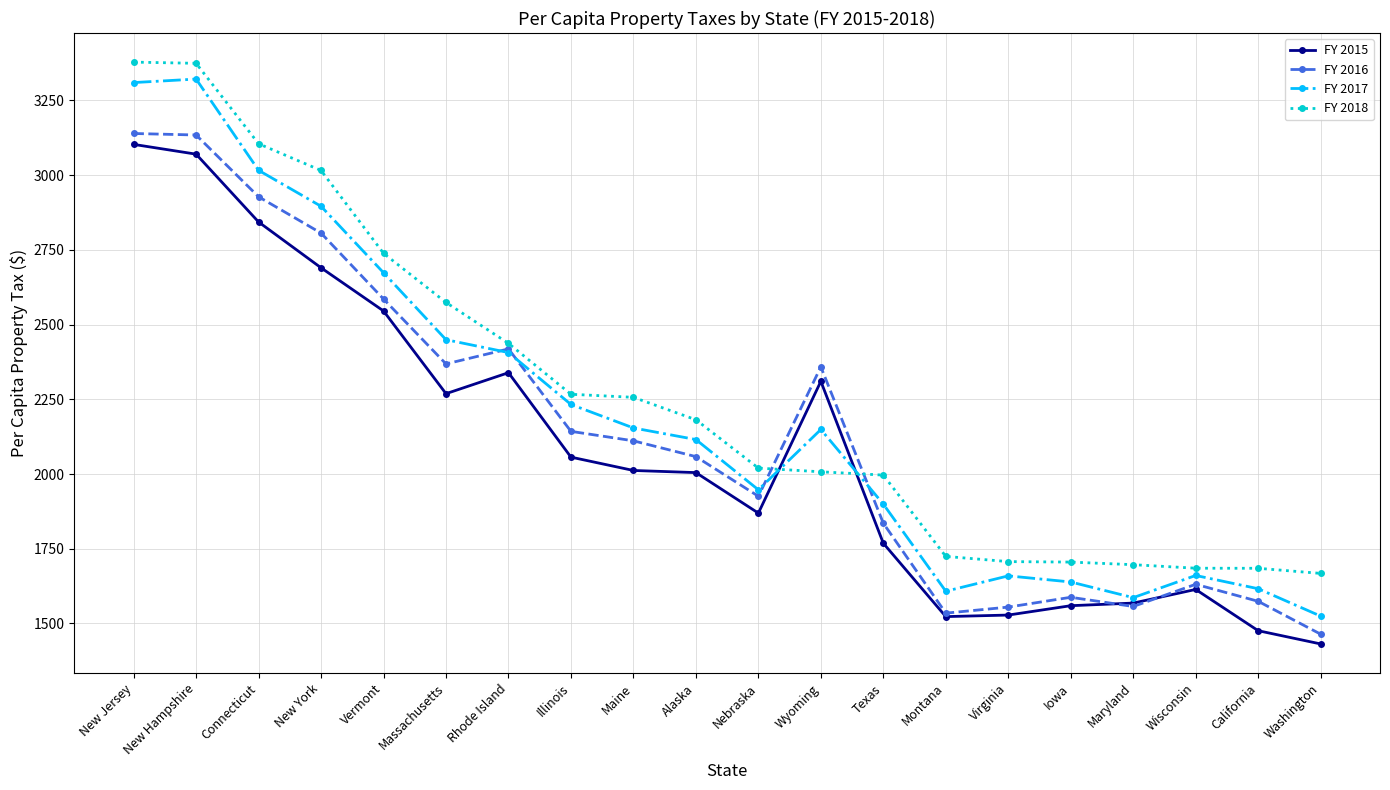

What is the minimum value shown in the chart?

1431.6